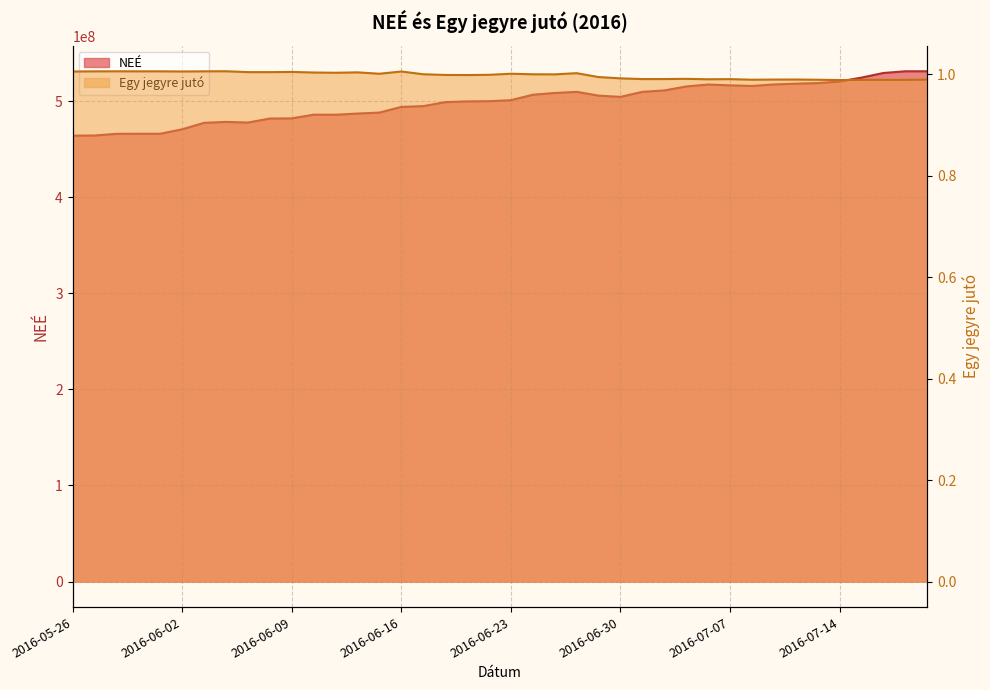

True or false: NEÉ has more than 1 interior local peaks.

True